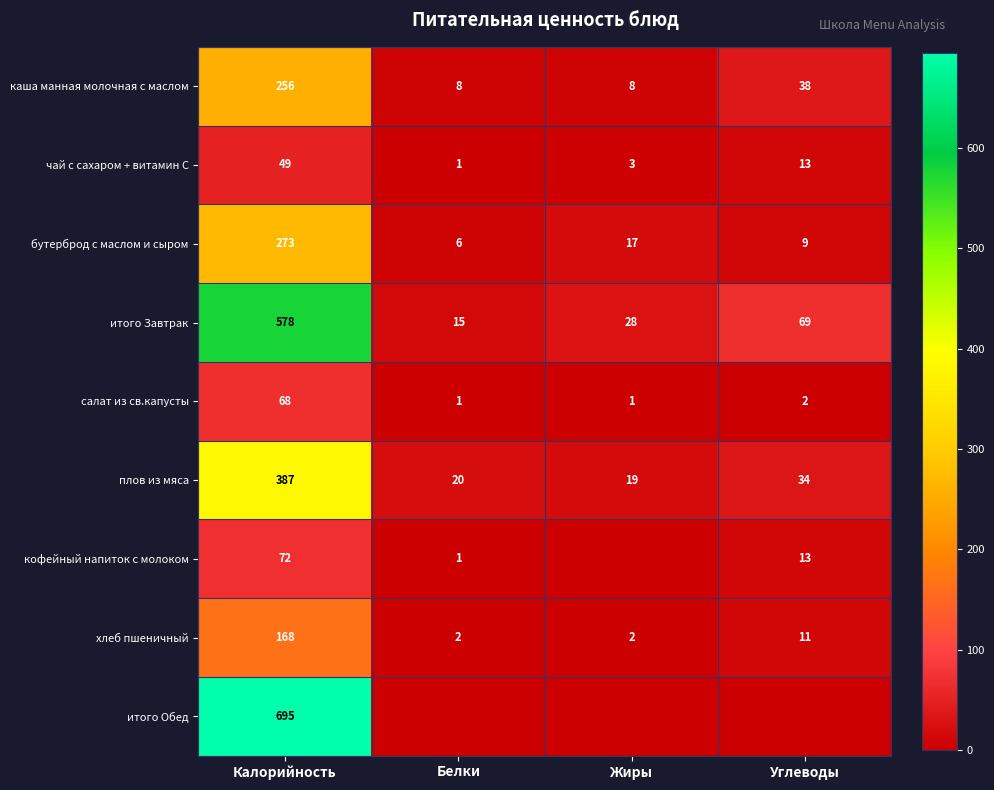

At which label does плов из мяса reach its peak?

Калорийность